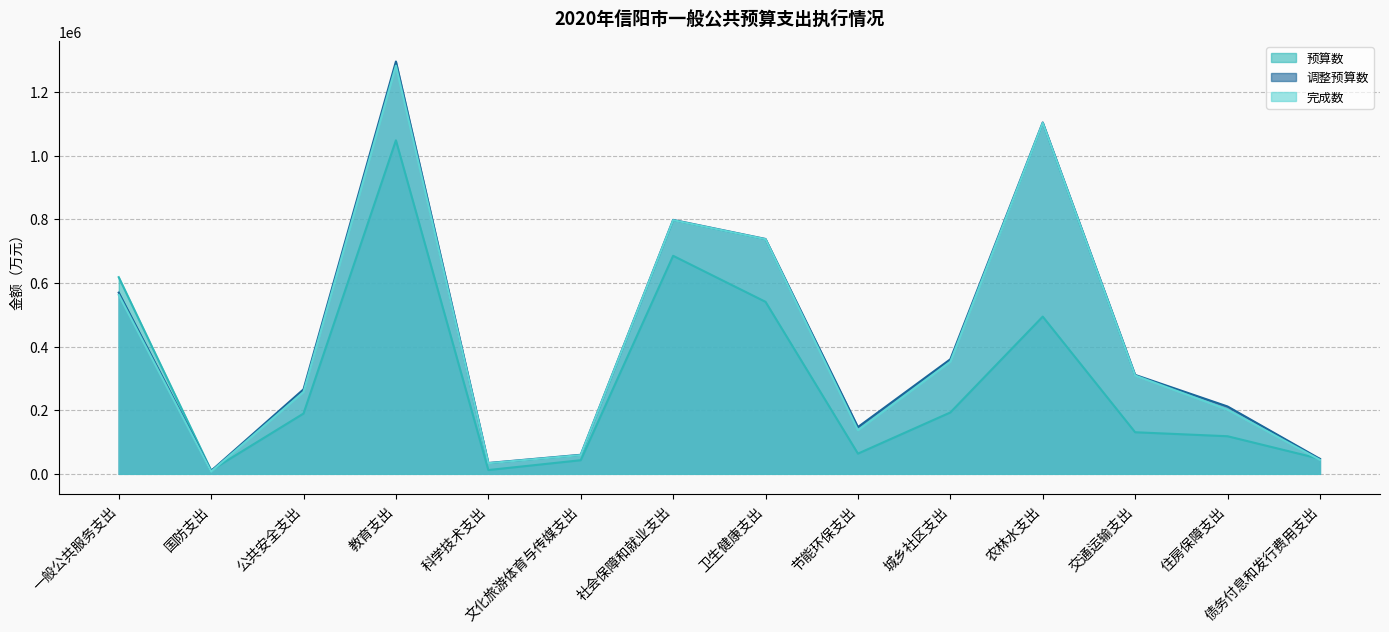

What are all the series names shown in the legend?

预算数, 调整预算数, 完成数